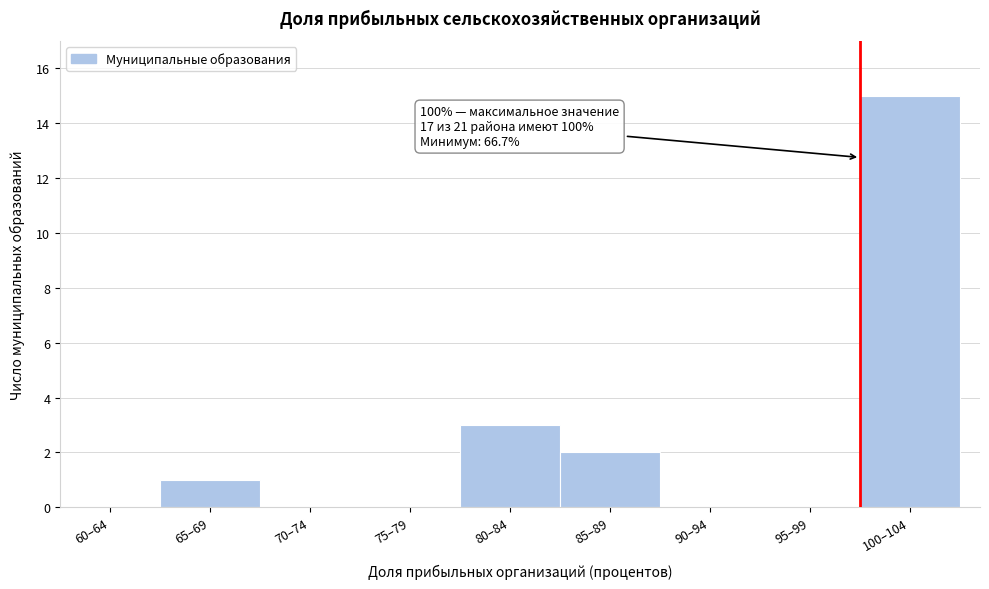

Reading left to right, extract all data points from this chart.

60–64=0	65–69=1	70–74=0	75–79=0	80–84=3	85–89=2	90–94=0	95–99=0	100–104=15